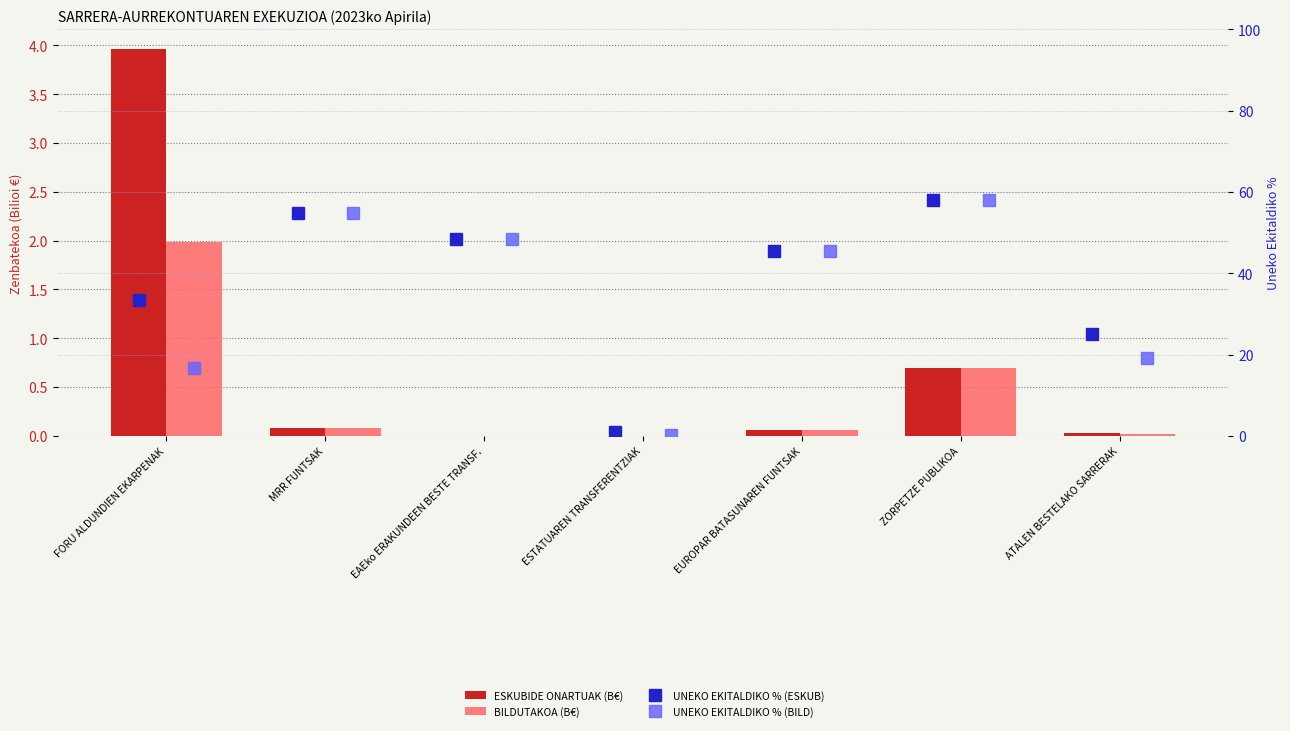

What is the difference between the highest and lowest values at EUROPAR BATASUNAREN FUNTSAK?

45.4